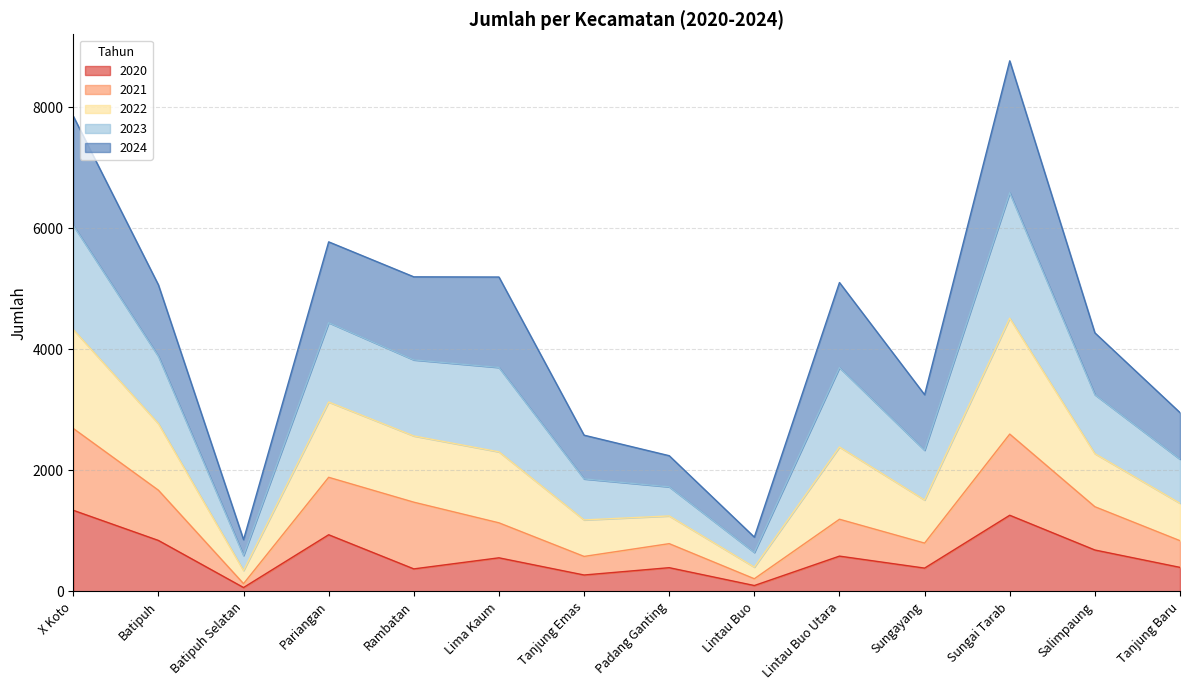

Is it true that 2020 equals 935 at Pariangan?

True